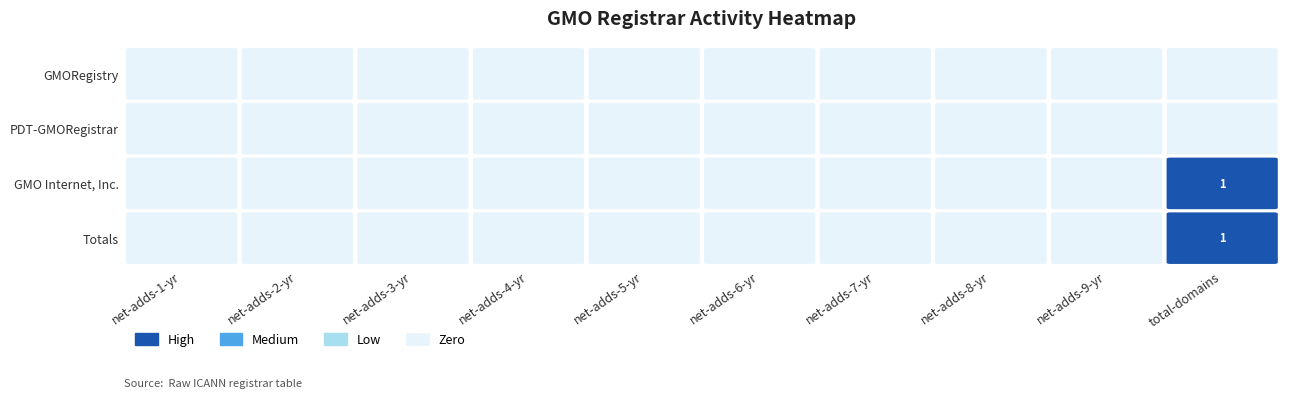

List the series in order of their peak value, lowest first.

GMORegistry, PDT-GMORegistrar, GMO Internet, Inc., Totals